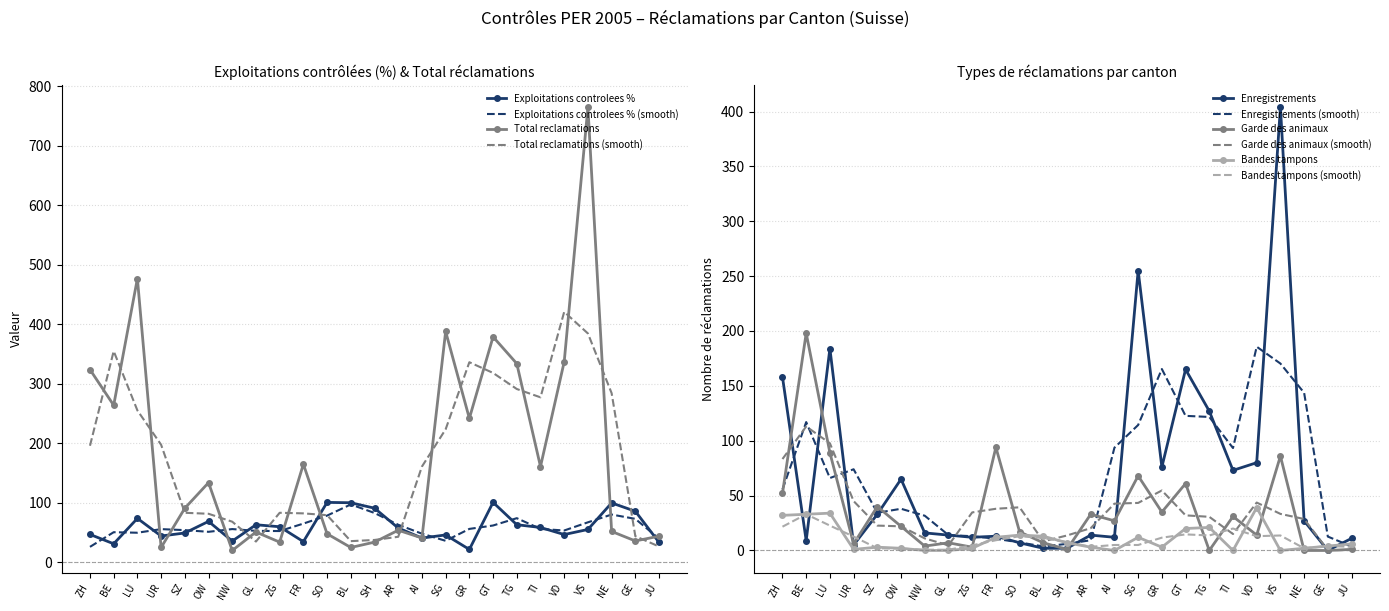

What is the spread (max minus min) of values at SZ?

88.0